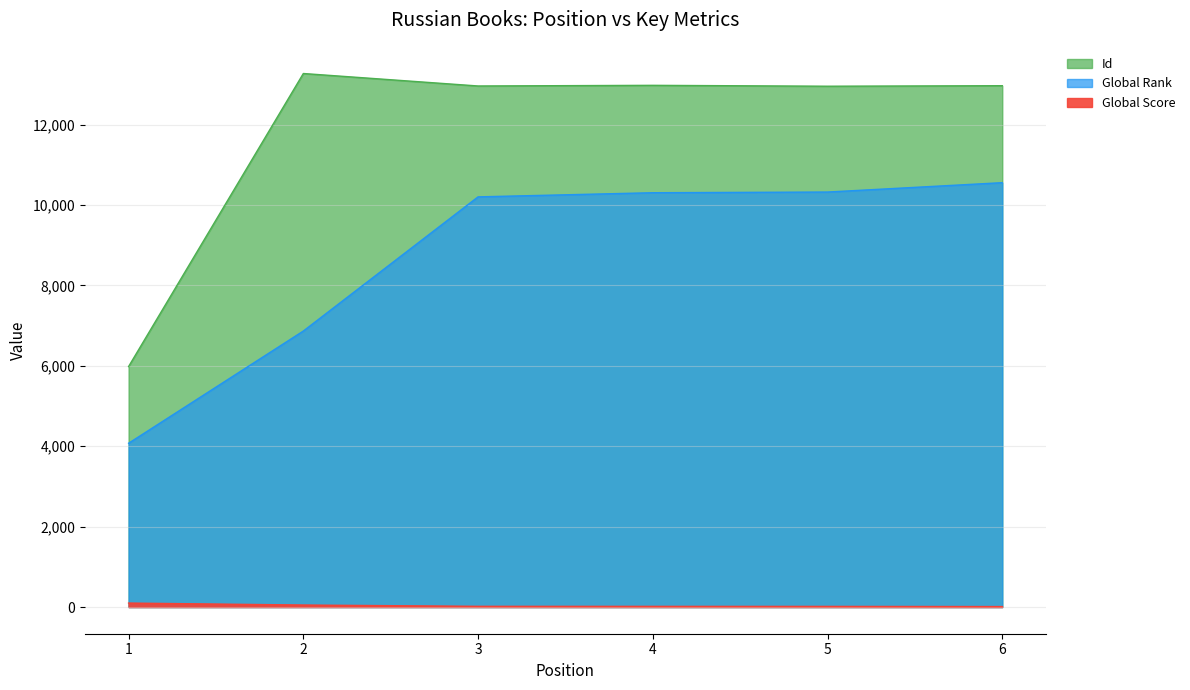

Reading left to right, what are all the values shown in this chart?

Global Rank: 4074	6865	10202	10305	10322	10555
Global Score: 99	50	18	17	16	12
Id: 5982	13270	12960	12976	12954	12967